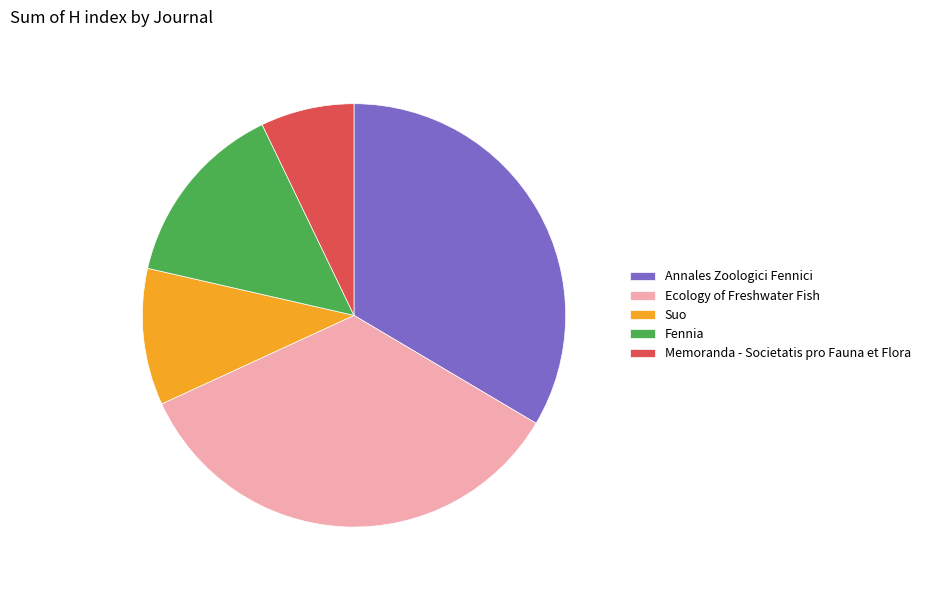

Between Ecology of Freshwater Fish and Memoranda - Societatis pro Fauna et Flora, which is larger?

Ecology of Freshwater Fish